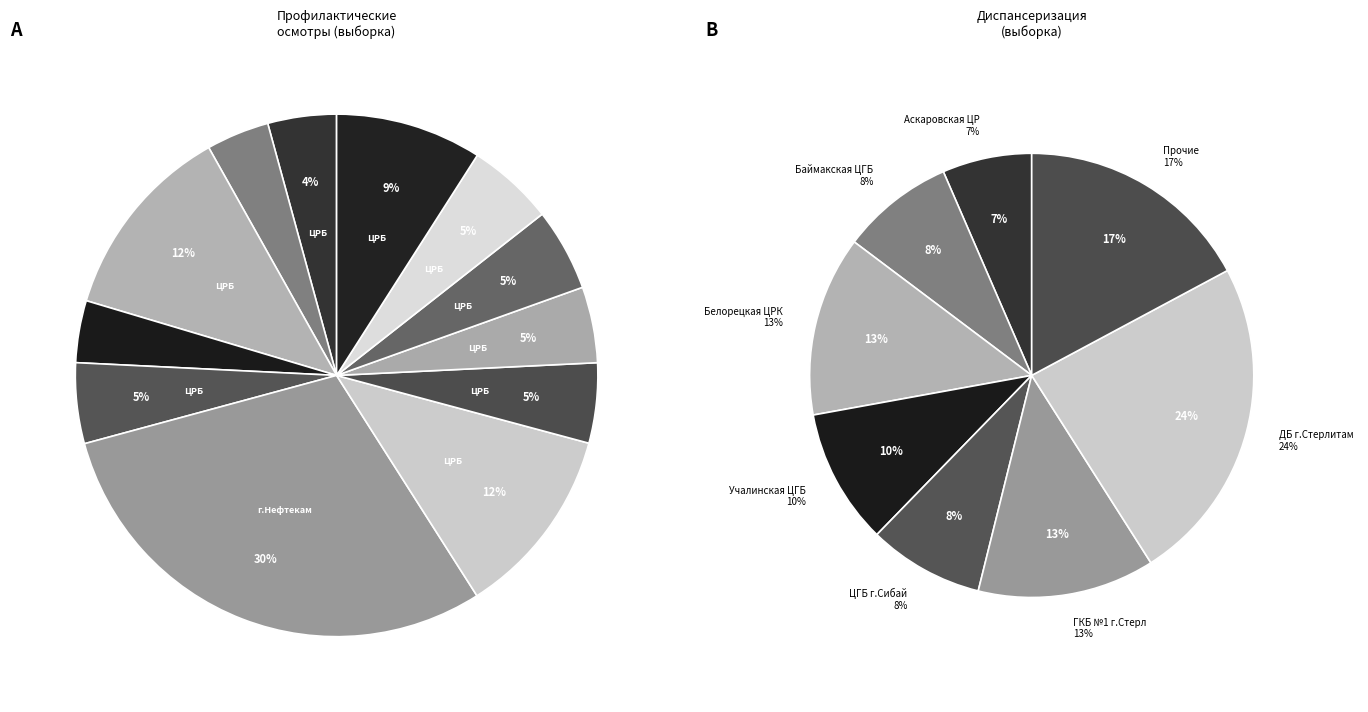

Is there any slice that represents more than half of the pie?

No